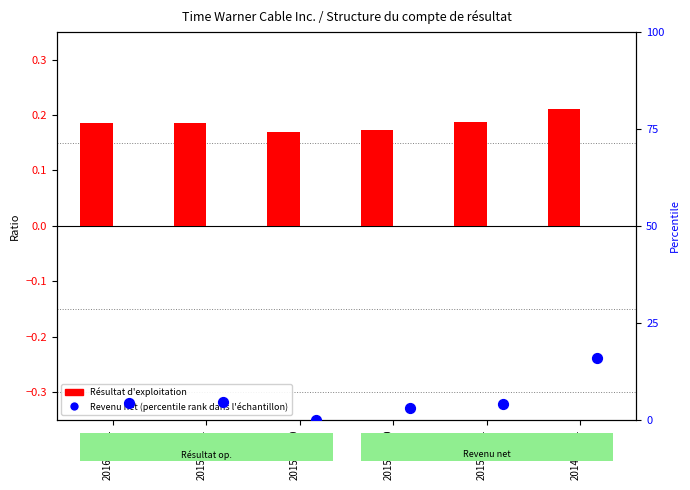

What is the total value across all series at 2014-12-31?

16.1